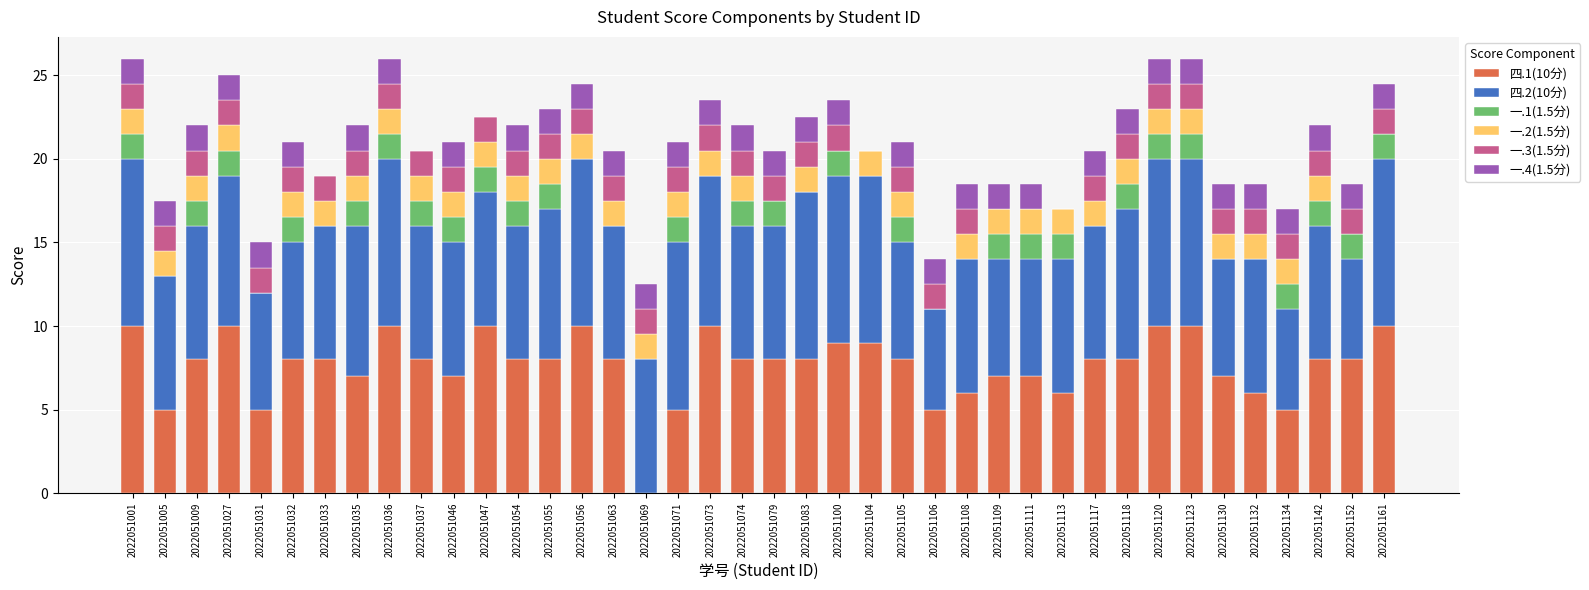

Does the chart contain stacked bars?

Yes